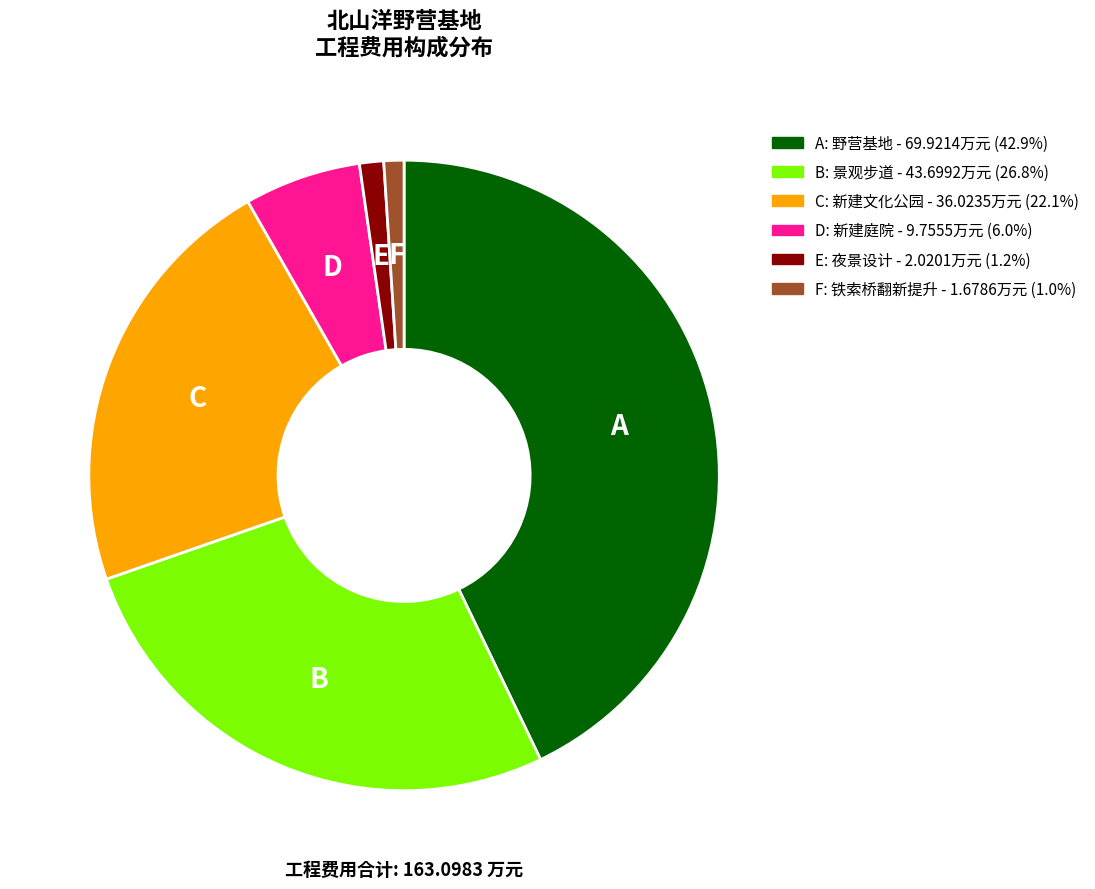

Is there any slice that represents more than half of the pie?

No